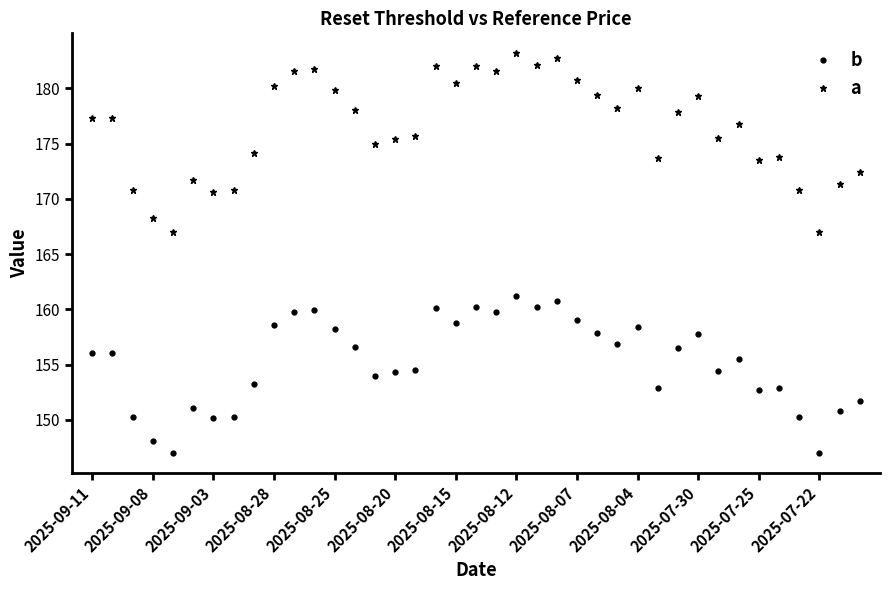

Which series has the widest spread of values?

a